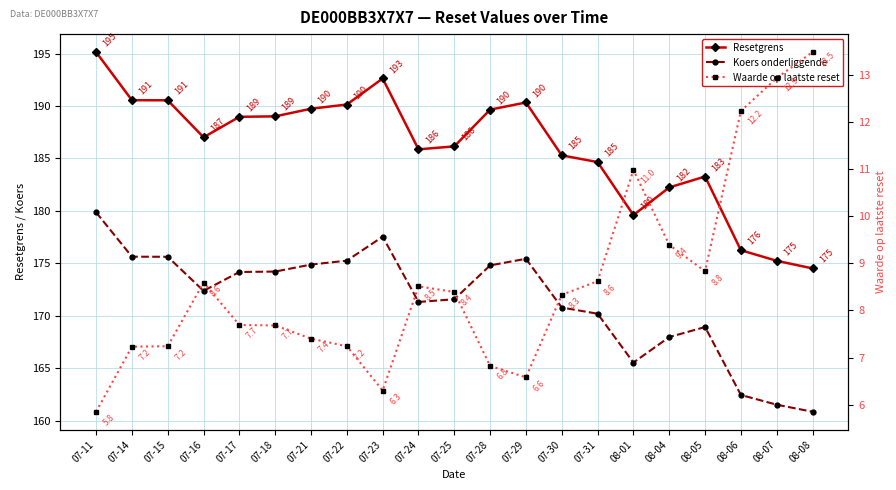

What is the sum of the Waarde op laatste reset values at 08-07 and 08-08?

26.4